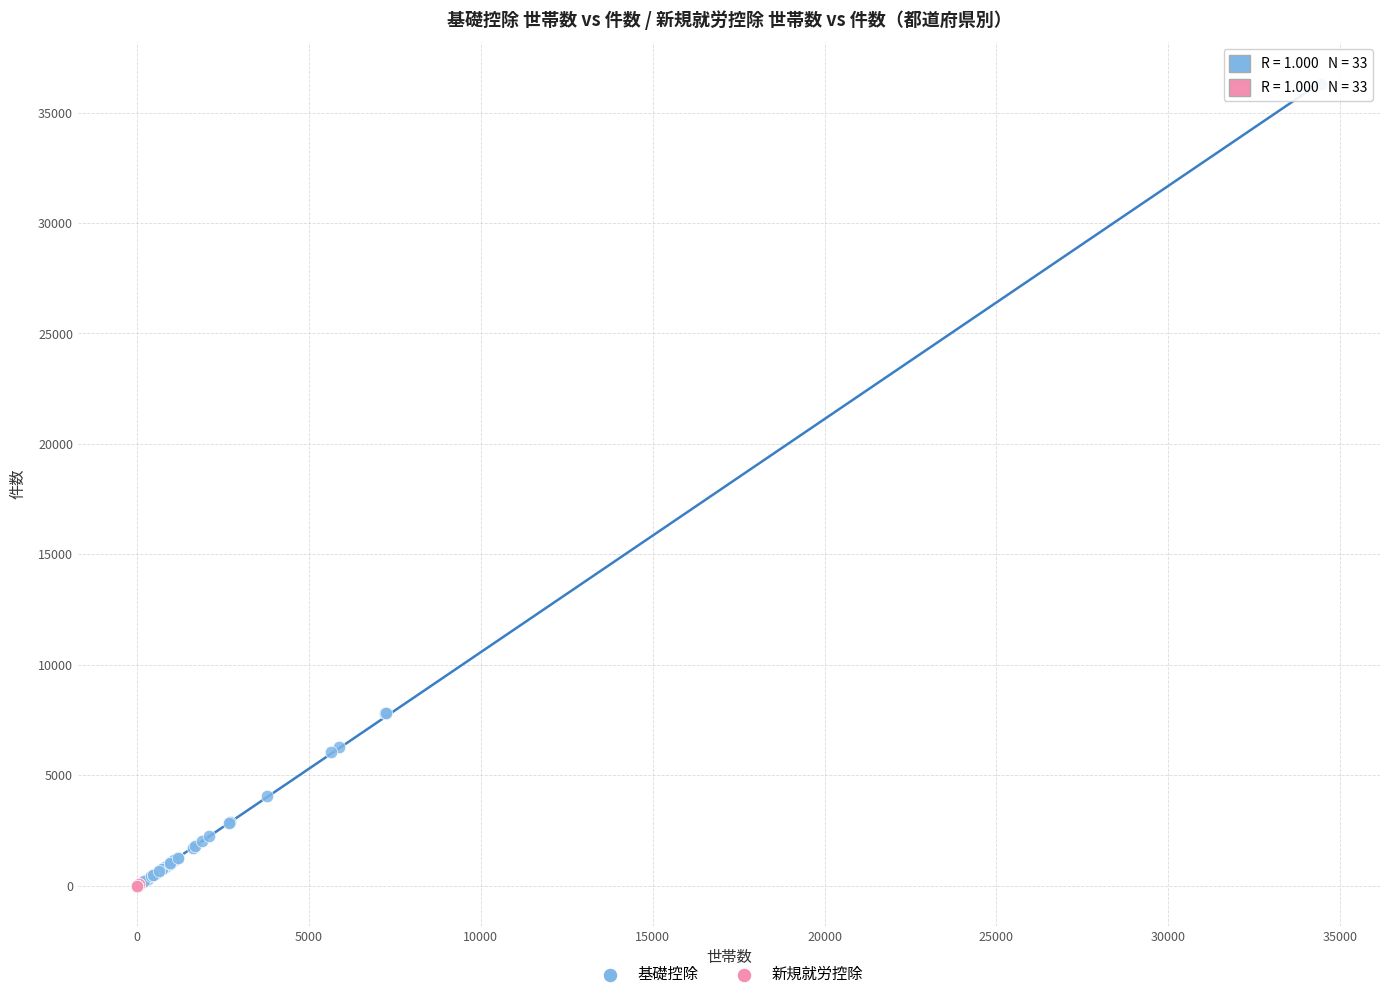

What are all the series names shown in the legend?

基礎控除, 新規就労控除